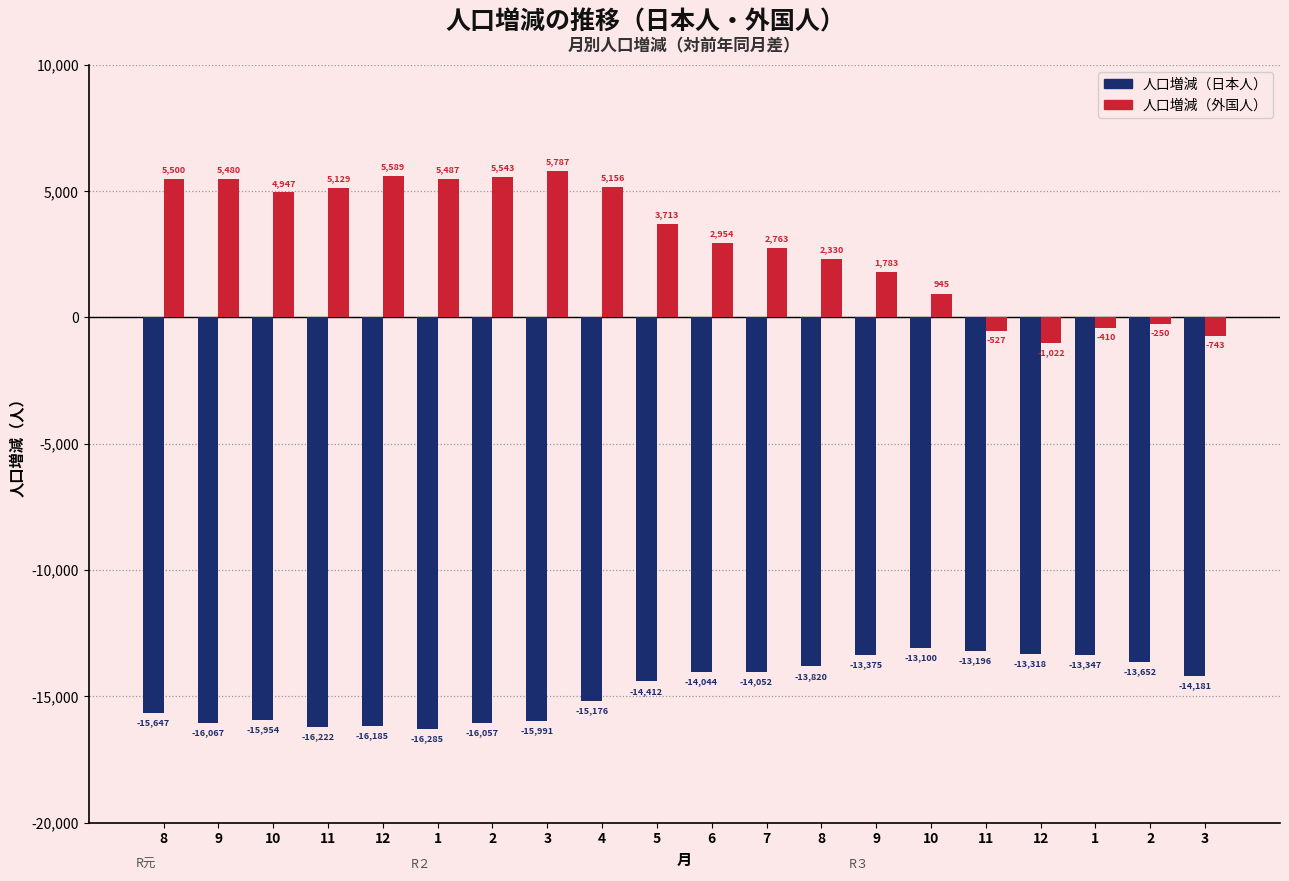

How many values in the 人口増減（日本人） series exceed -14181?

9